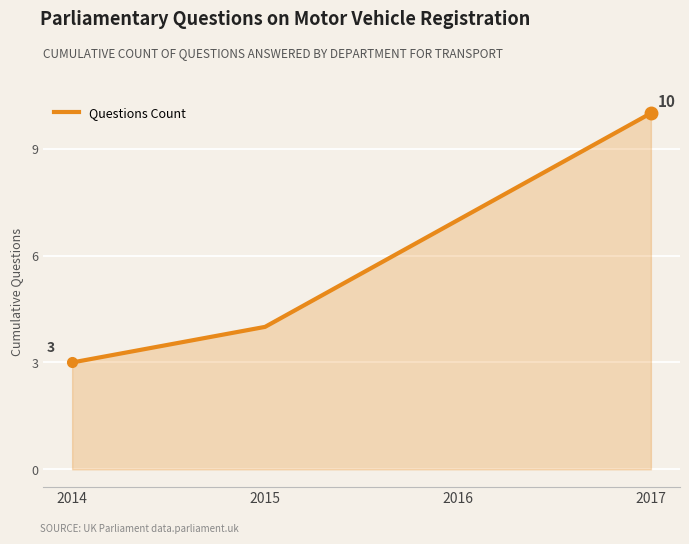

At which label is the value closest to 6?

2016